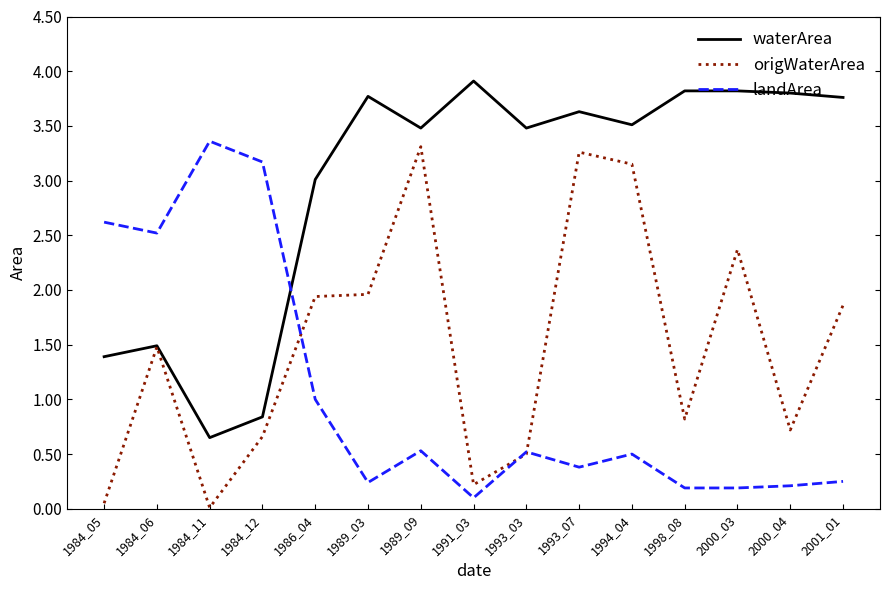

What is the difference between the highest and lowest values at 1994_04?

3.0